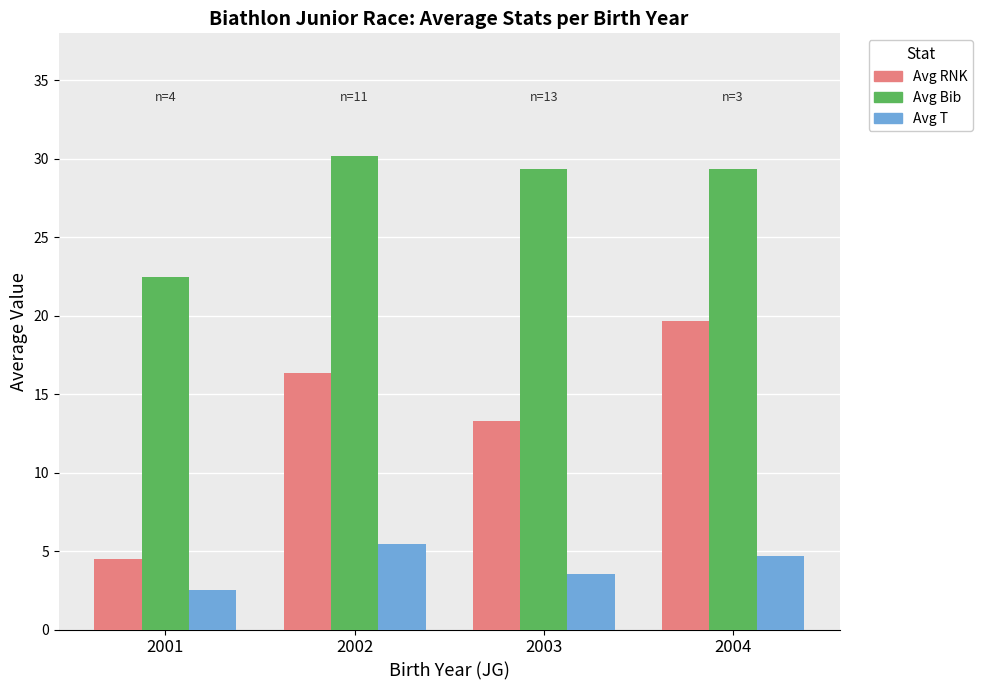

What is the difference between the maximum and minimum values in the Avg RNK series?

15.2